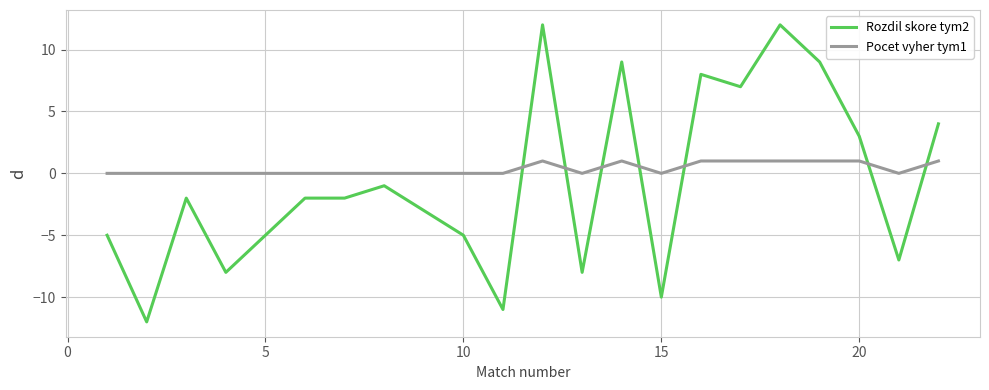

True or false: Rozdil skore tym2 and Pocet vyher tym1 intersect in this chart.

True